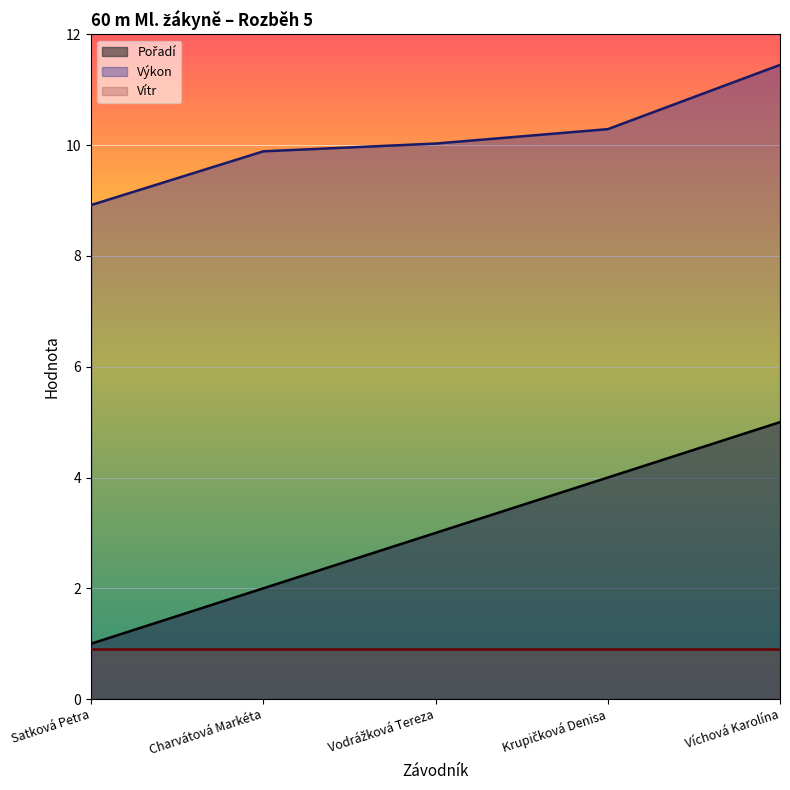

Does the chart display data point markers on the line(s)?

No